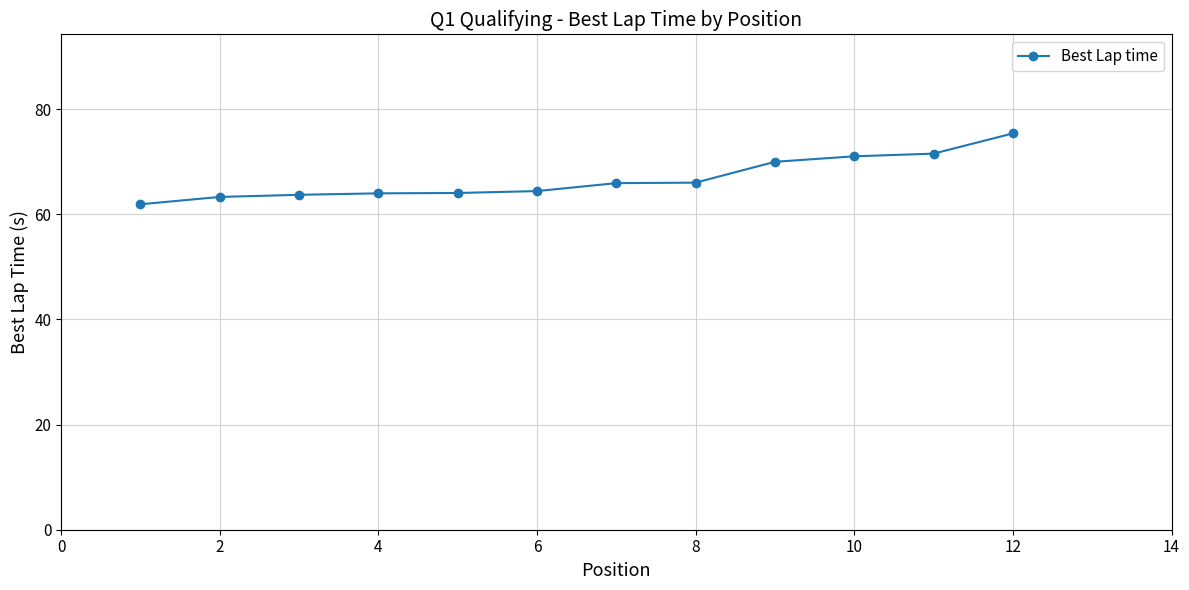

Count the number of data series in this chart.

1